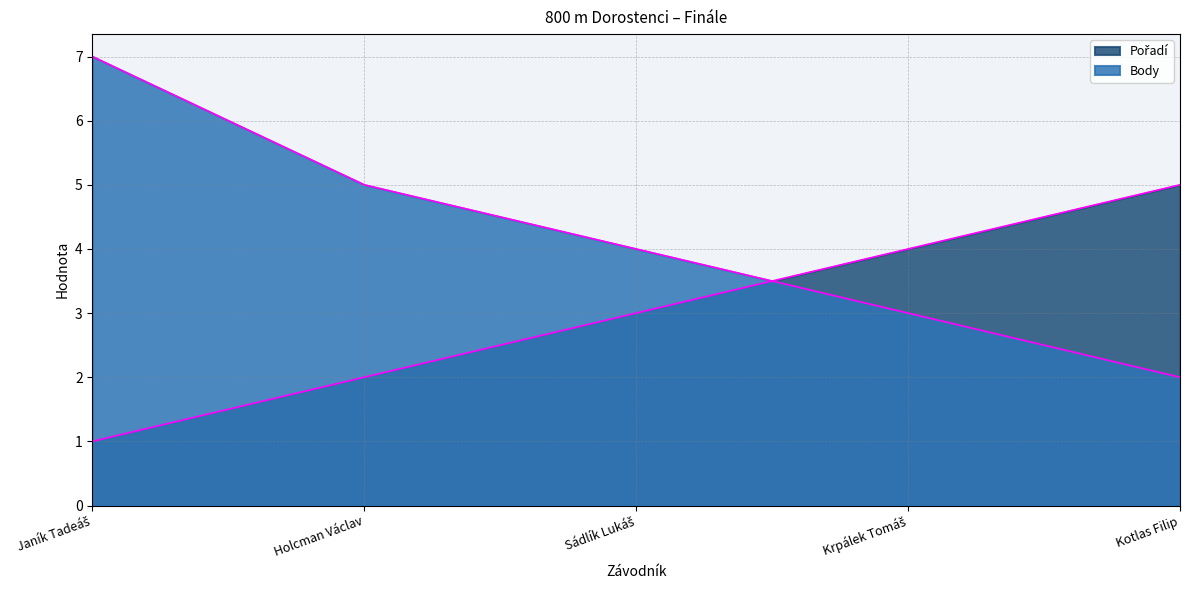

True or false: Pořadí and Body cross at least once.

True